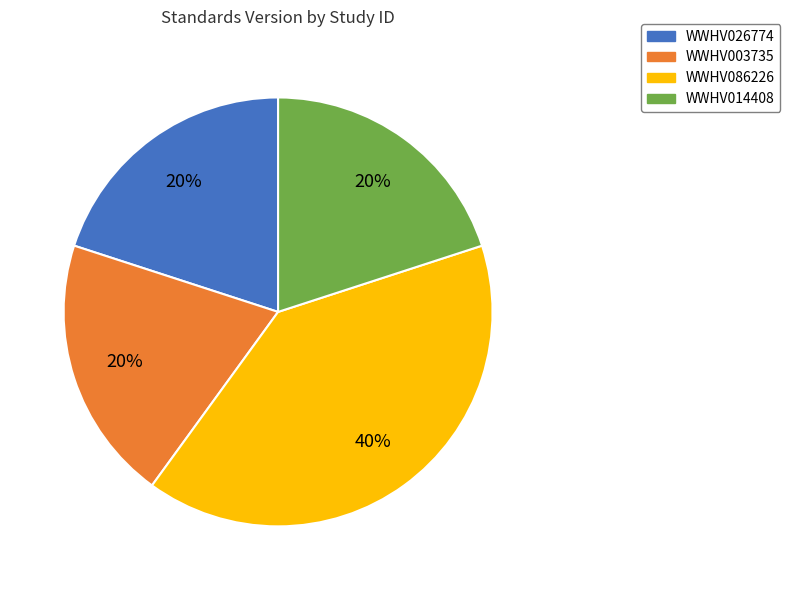

Does WWHV086226 represent more than half of the total?

No